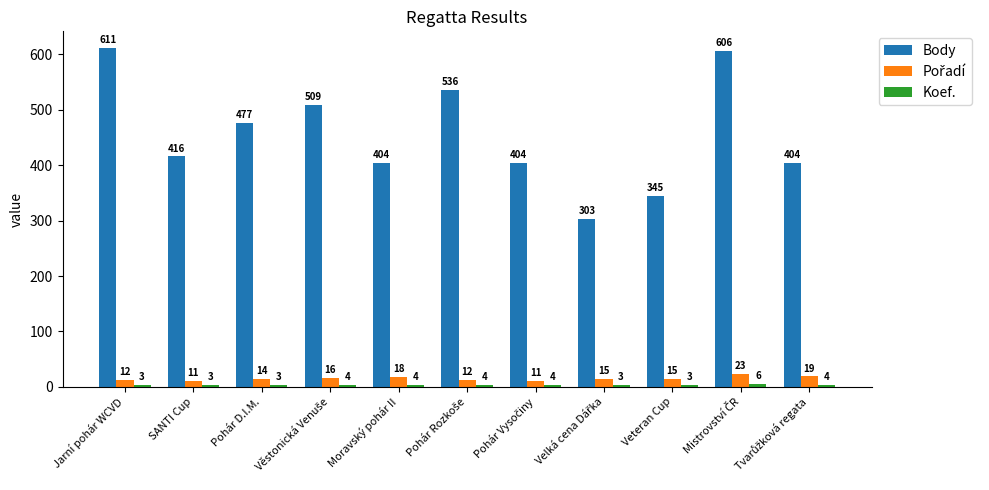

What is the lowest value of the Body series?

303